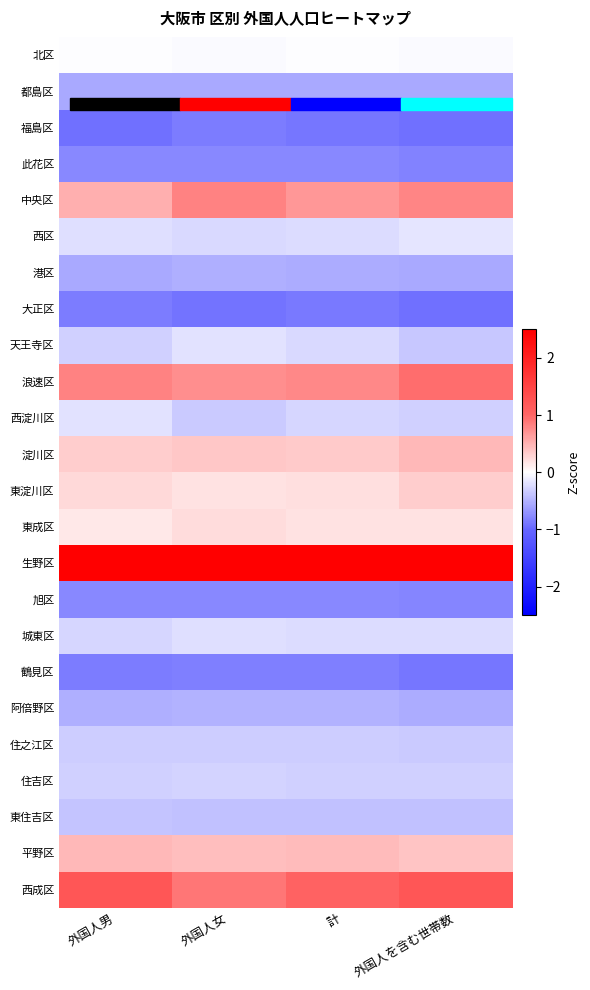

Reading right to left, transcribe all the data shown in this chart.

北区: 外国人を含む世帯数=-0.0	計=-0.0	外国人女=-0.0	外国人男=-0.0
都島区: 外国人を含む世帯数=-0.6	計=-0.6	外国人女=-0.6	外国人男=-0.6
福島区: 外国人を含む世帯数=-0.9	計=-0.9	外国人女=-0.8	外国人男=-0.9
此花区: 外国人を含む世帯数=-0.8	計=-0.8	外国人女=-0.8	外国人男=-0.8
中央区: 外国人を含む世帯数=0.8	計=0.7	外国人女=0.8	外国人男=0.5
西区: 外国人を含む世帯数=-0.2	計=-0.2	外国人女=-0.2	外国人男=-0.2
港区: 外国人を含む世帯数=-0.6	計=-0.5	外国人女=-0.5	外国人男=-0.6
大正区: 外国人を含む世帯数=-0.9	計=-0.9	外国人女=-0.9	外国人男=-0.8
天王寺区: 外国人を含む世帯数=-0.4	計=-0.2	外国人女=-0.2	外国人男=-0.3
浪速区: 外国人を含む世帯数=0.9	計=0.8	外国人女=0.7	外国人男=0.8
西淀川区: 外国人を含む世帯数=-0.3	計=-0.3	外国人女=-0.3	外国人男=-0.2
淀川区: 外国人を含む世帯数=0.5	計=0.3	外国人女=0.4	外国人男=0.3
東淀川区: 外国人を含む世帯数=0.3	計=0.2	外国人女=0.2	外国人男=0.2
東成区: 外国人を含む世帯数=0.2	計=0.2	外国人女=0.2	外国人男=0.1
生野区: 外国人を含む世帯数=3.9	計=4.1	外国人女=4.1	外国人男=4.0
旭区: 外国人を含む世帯数=-0.8	計=-0.8	外国人女=-0.8	外国人男=-0.8
城東区: 外国人を含む世帯数=-0.2	計=-0.2	外国人女=-0.2	外国人男=-0.3
鶴見区: 外国人を含む世帯数=-0.9	計=-0.8	外国人女=-0.8	外国人男=-0.9
阿倍野区: 外国人を含む世帯数=-0.5	計=-0.5	外国人女=-0.5	外国人男=-0.5
住之江区: 外国人を含む世帯数=-0.3	計=-0.3	外国人女=-0.3	外国人男=-0.3
住吉区: 外国人を含む世帯数=-0.3	計=-0.3	外国人女=-0.3	外国人男=-0.3
東住吉区: 外国人を含む世帯数=-0.4	計=-0.4	外国人女=-0.4	外国人男=-0.4
平野区: 外国人を含む世帯数=0.4	計=0.4	外国人女=0.4	外国人男=0.5
西成区: 外国人を含む世帯数=1.2	計=1.1	外国人女=0.9	外国人男=1.2